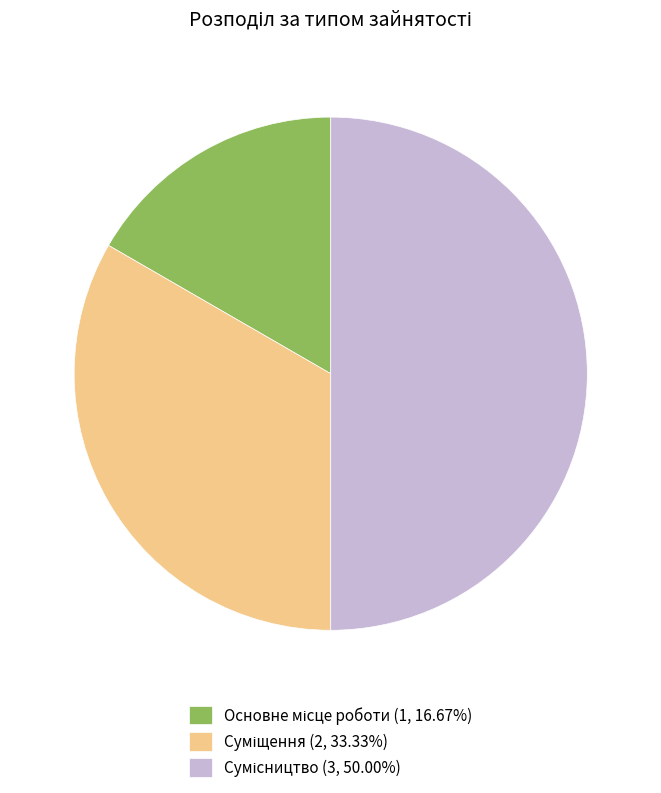

Which slice is the largest?

Сумісництво